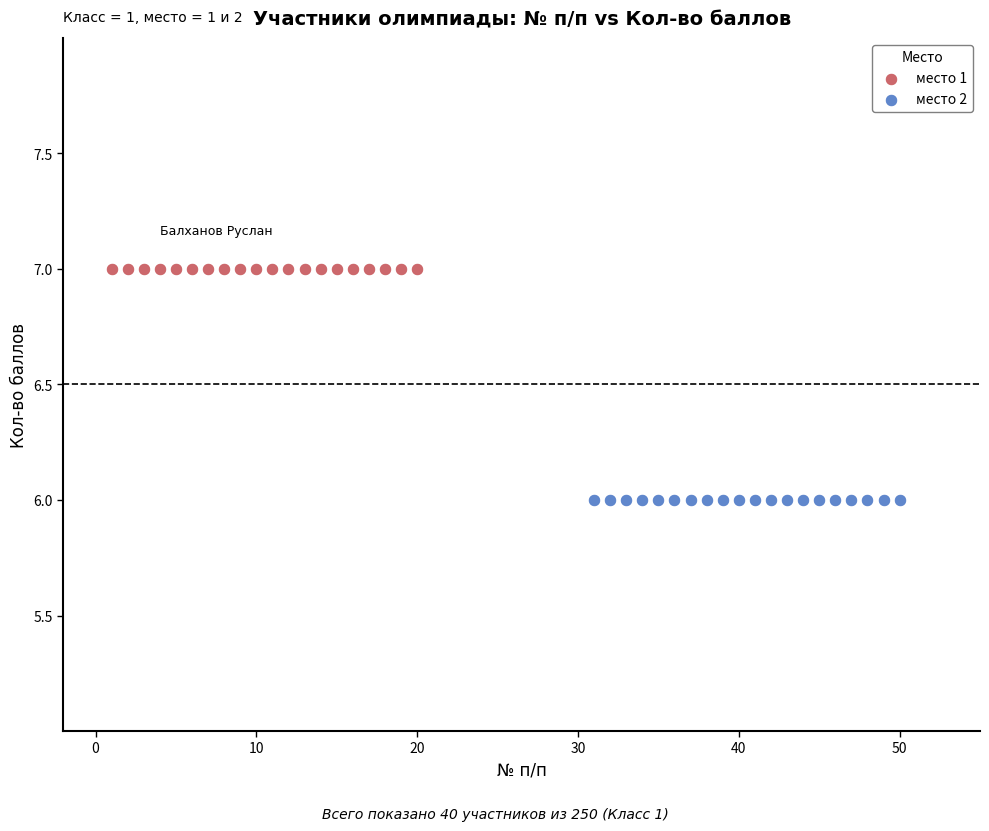

Which series reaches the maximum Y coordinate?

место 1